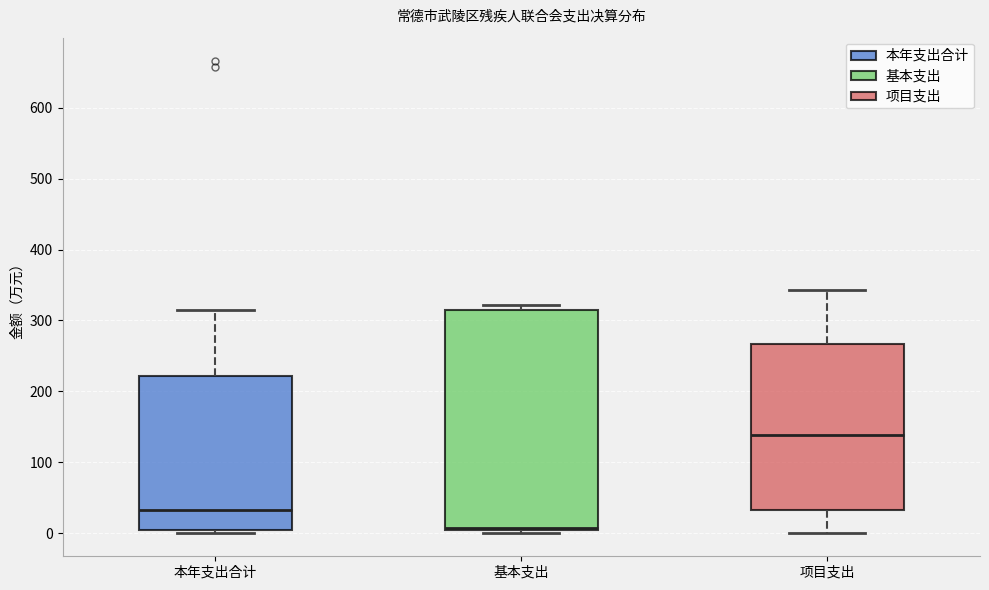

Which box has the lowest median line?

基本支出